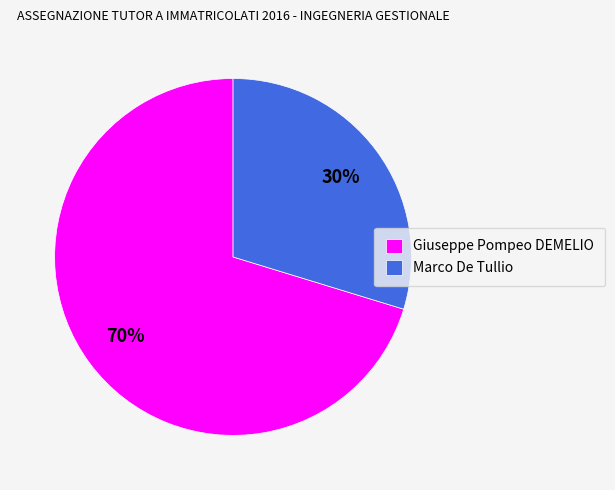

True or false: Giuseppe Pompeo DEMELIO accounts for 70% of the total.

True